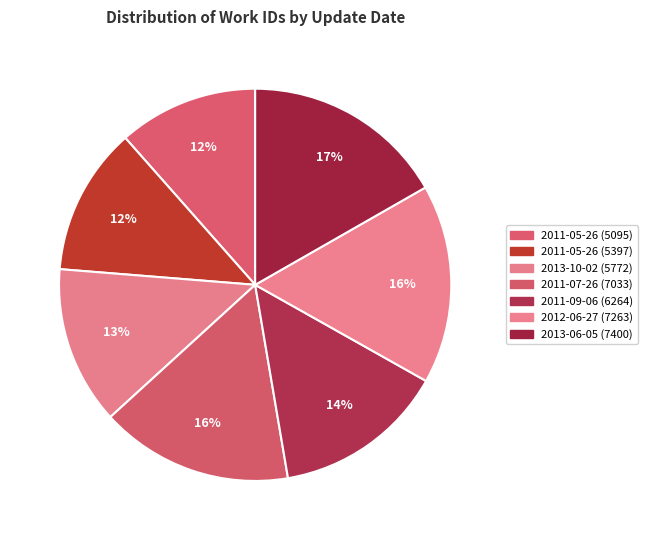

Count the number of slices in the pie.

7